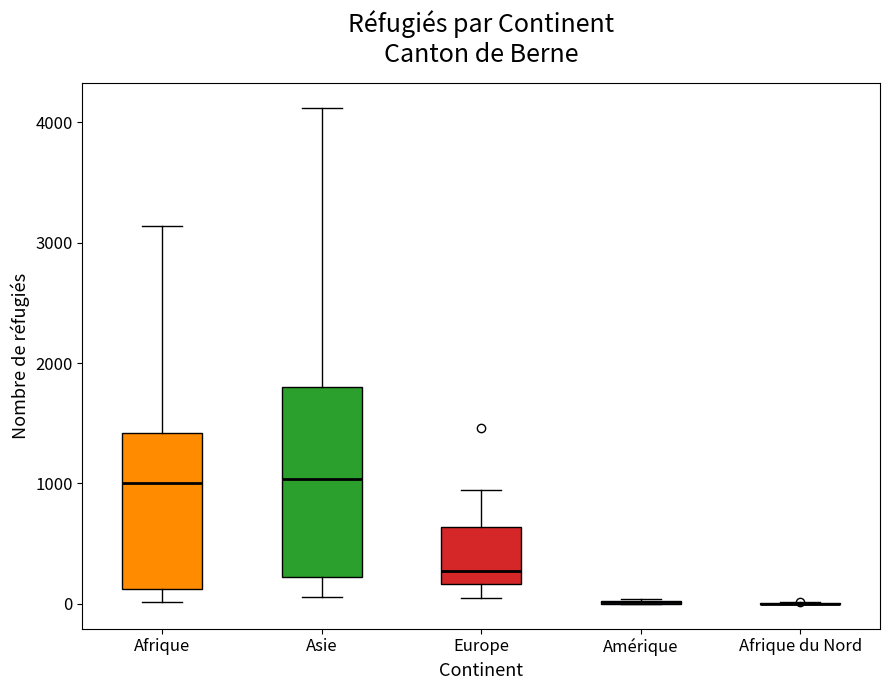

Comparing the boxes themselves (not the whiskers), which one is the tallest?

Asie